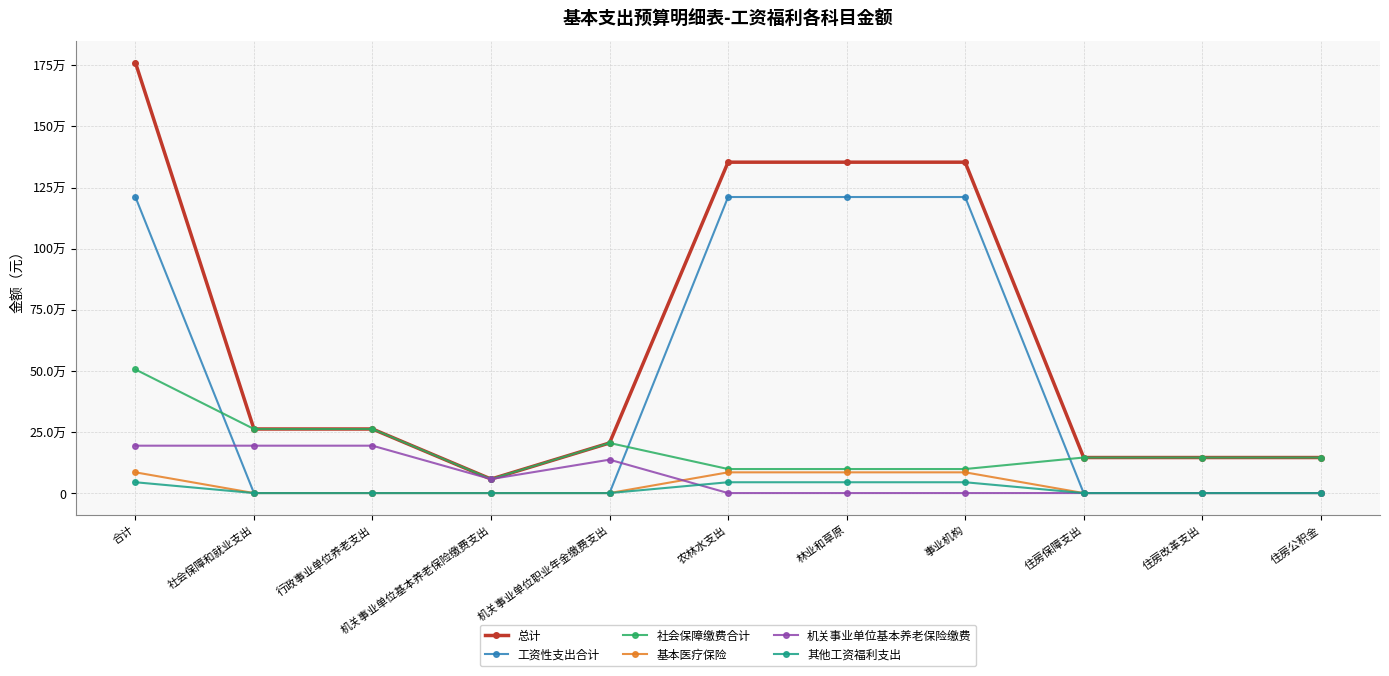

Rank the categories by 总计 value from lowest to highest.

机关事业单位基本养老保险缴费支出, 住房保障支出, 住房改革支出, 住房公积金, 机关事业单位职业年金缴费支出, 社会保障和就业支出, 行政事业单位养老支出, 农林水支出, 林业和草原, 事业机构, 合计